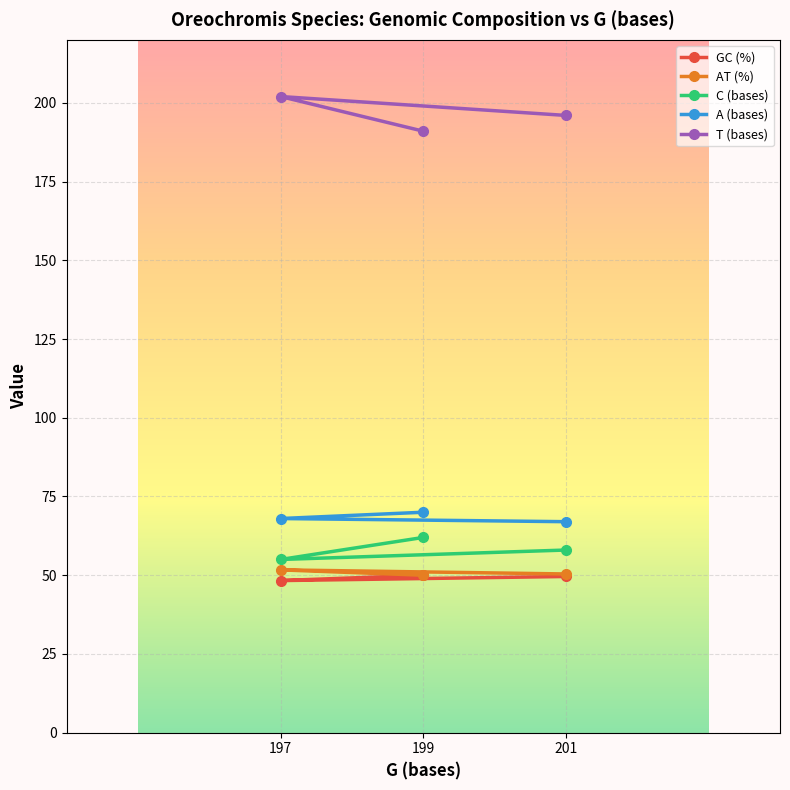

Reading right to left, what are all the values shown in this chart?

GC (%): 201=49.6	197=48.3	199=50.0
AT (%): 201=50.4	197=51.7	199=50.0
C (bases): 201=58.0	197=55.0	199=62.0
A (bases): 201=67.0	197=68.0	199=70.0
T (bases): 201=196.0	197=202.0	199=191.0